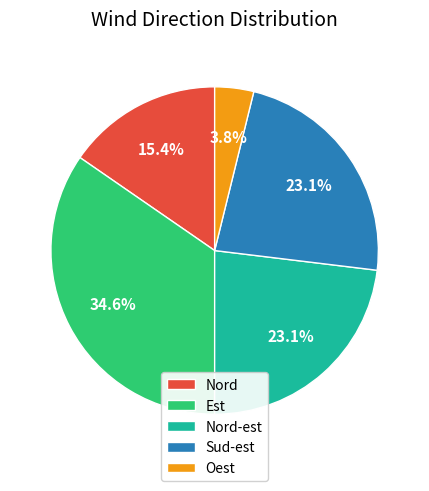

Which slice is the largest?

Est